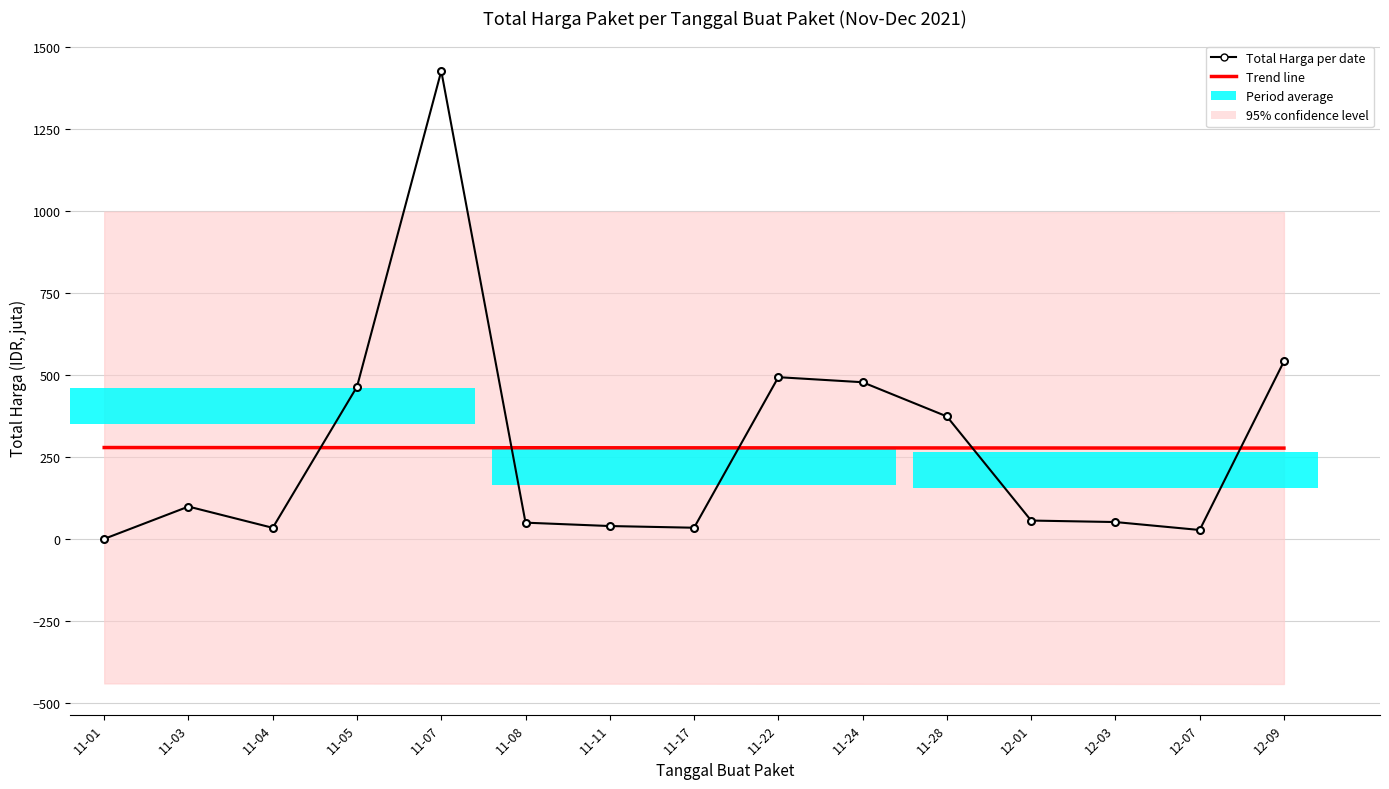

What is the label of the 14th bar from the left?

12-07